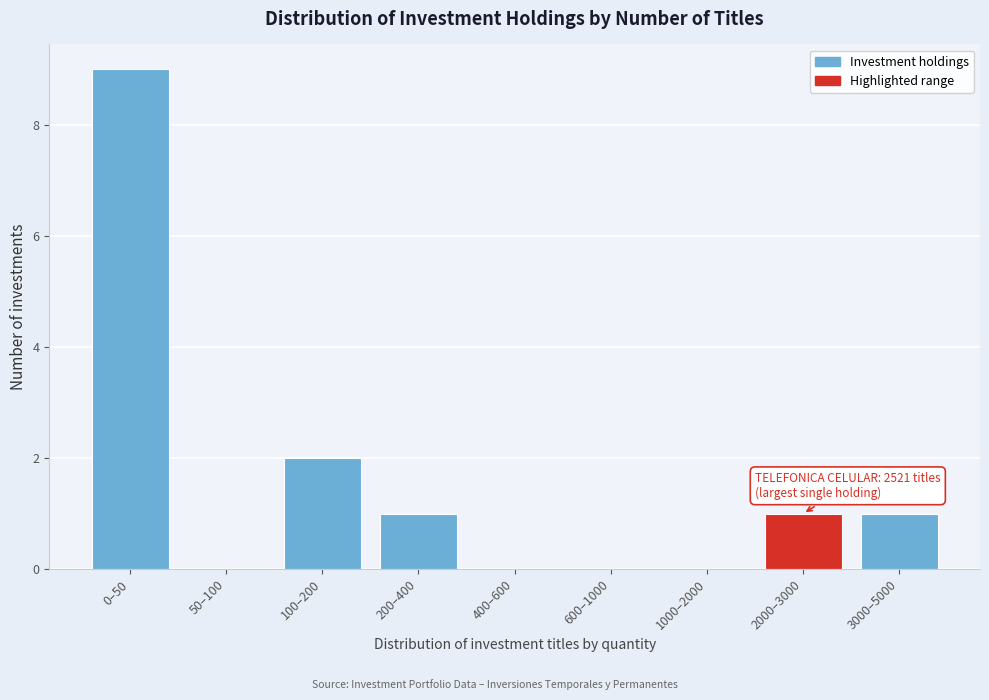

Reading left to right, list all the values displayed in this chart.

0–50=9	50–100=0	100–200=2	200–400=1	400–600=0	600–1000=0	1000–2000=0	2000–3000=1	3000–5000=1